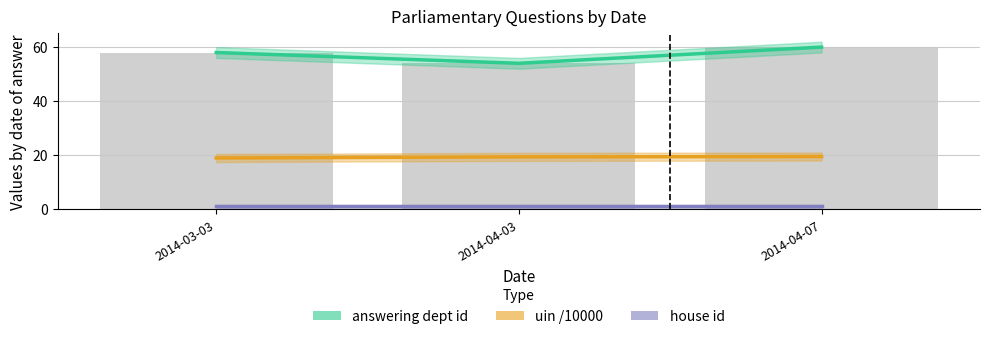

What is the label of the 1st bar from the right?

2014-04-07